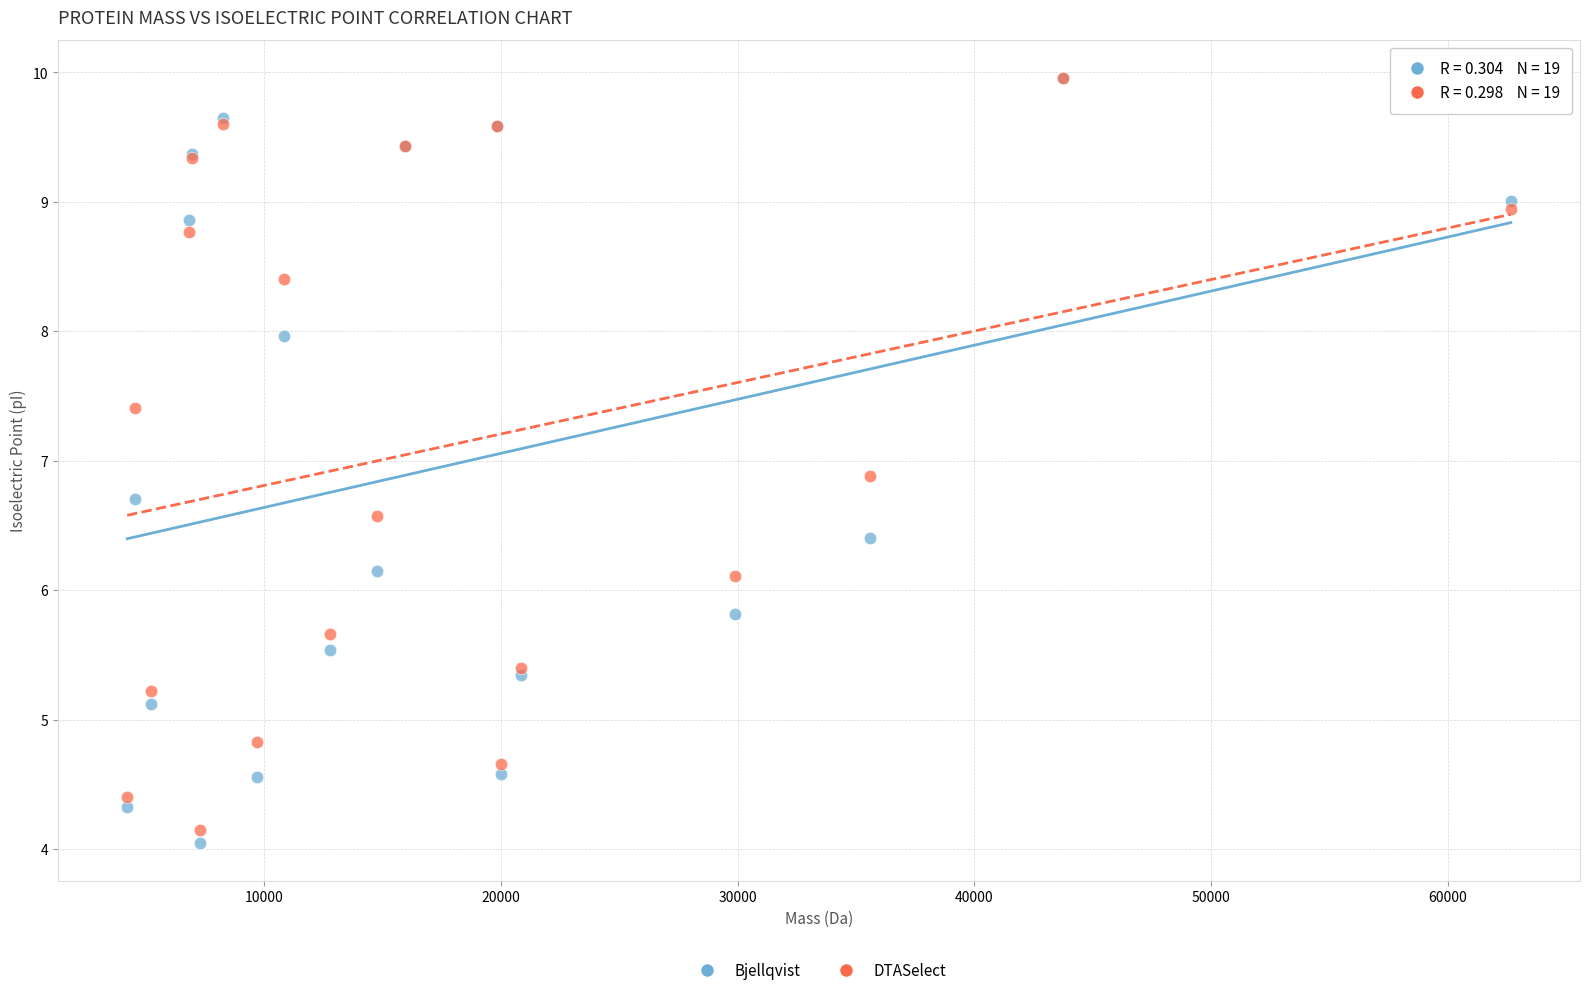

Across all series, what Y value is closest to 7?

6.9